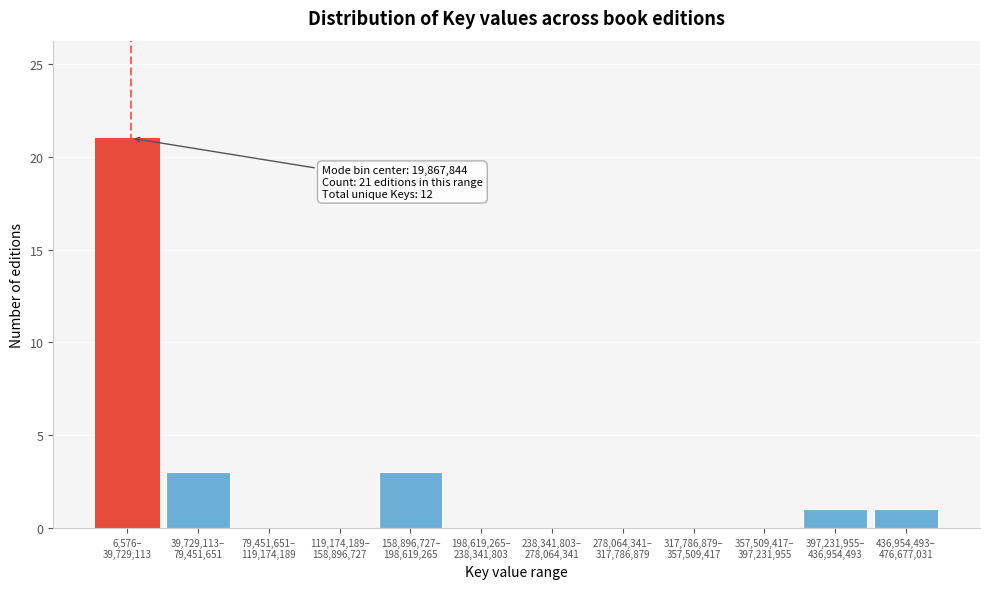

How many distinct data groups are displayed?

1